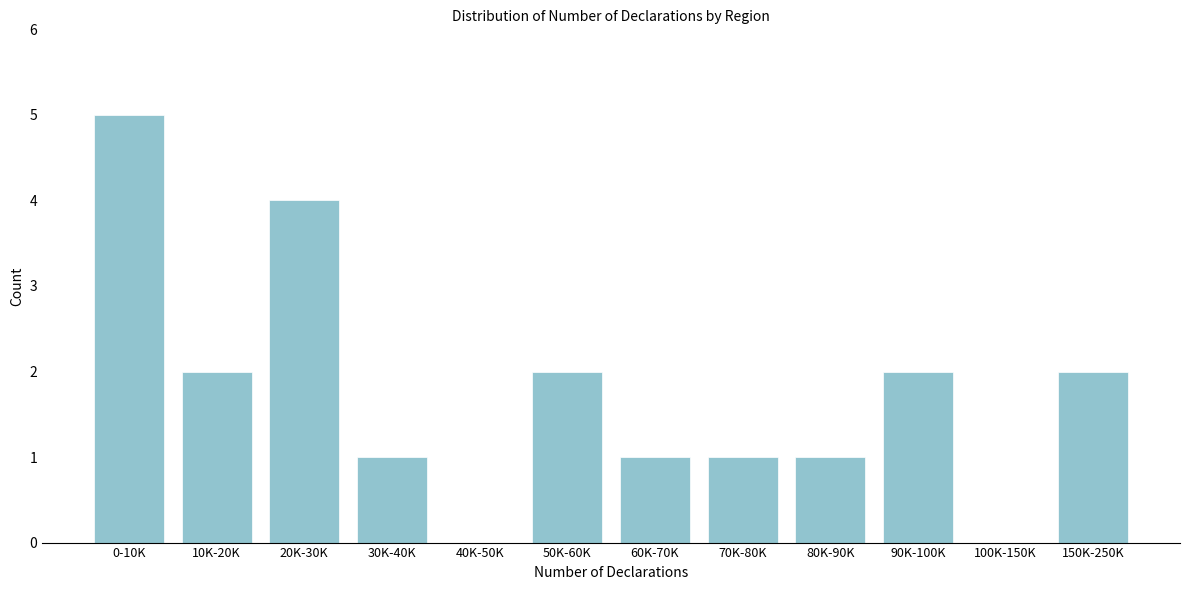

Reading left to right, transcribe all the data shown in this chart.

0-10K=5	10K-20K=2	20K-30K=4	30K-40K=1	40K-50K=0	50K-60K=2	60K-70K=1	70K-80K=1	80K-90K=1	90K-100K=2	100K-150K=0	150K-250K=2